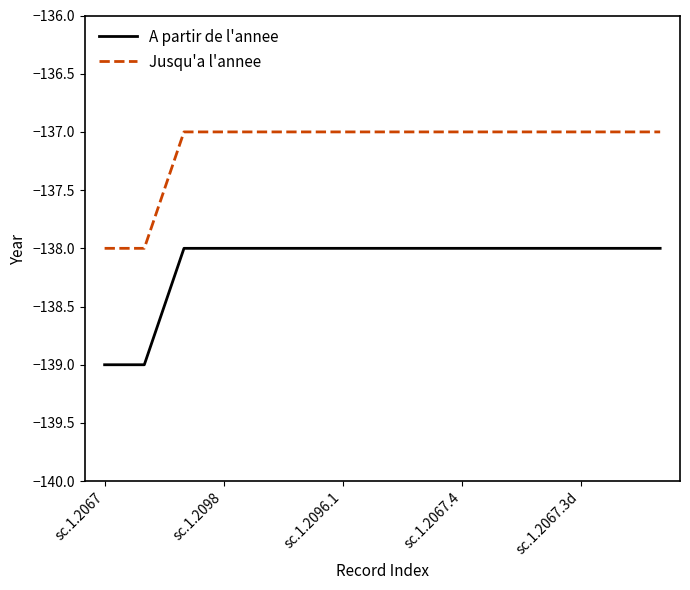

Rank the series by their average value, from lowest to highest.

A partir de l'annee, Jusqu'a l'annee